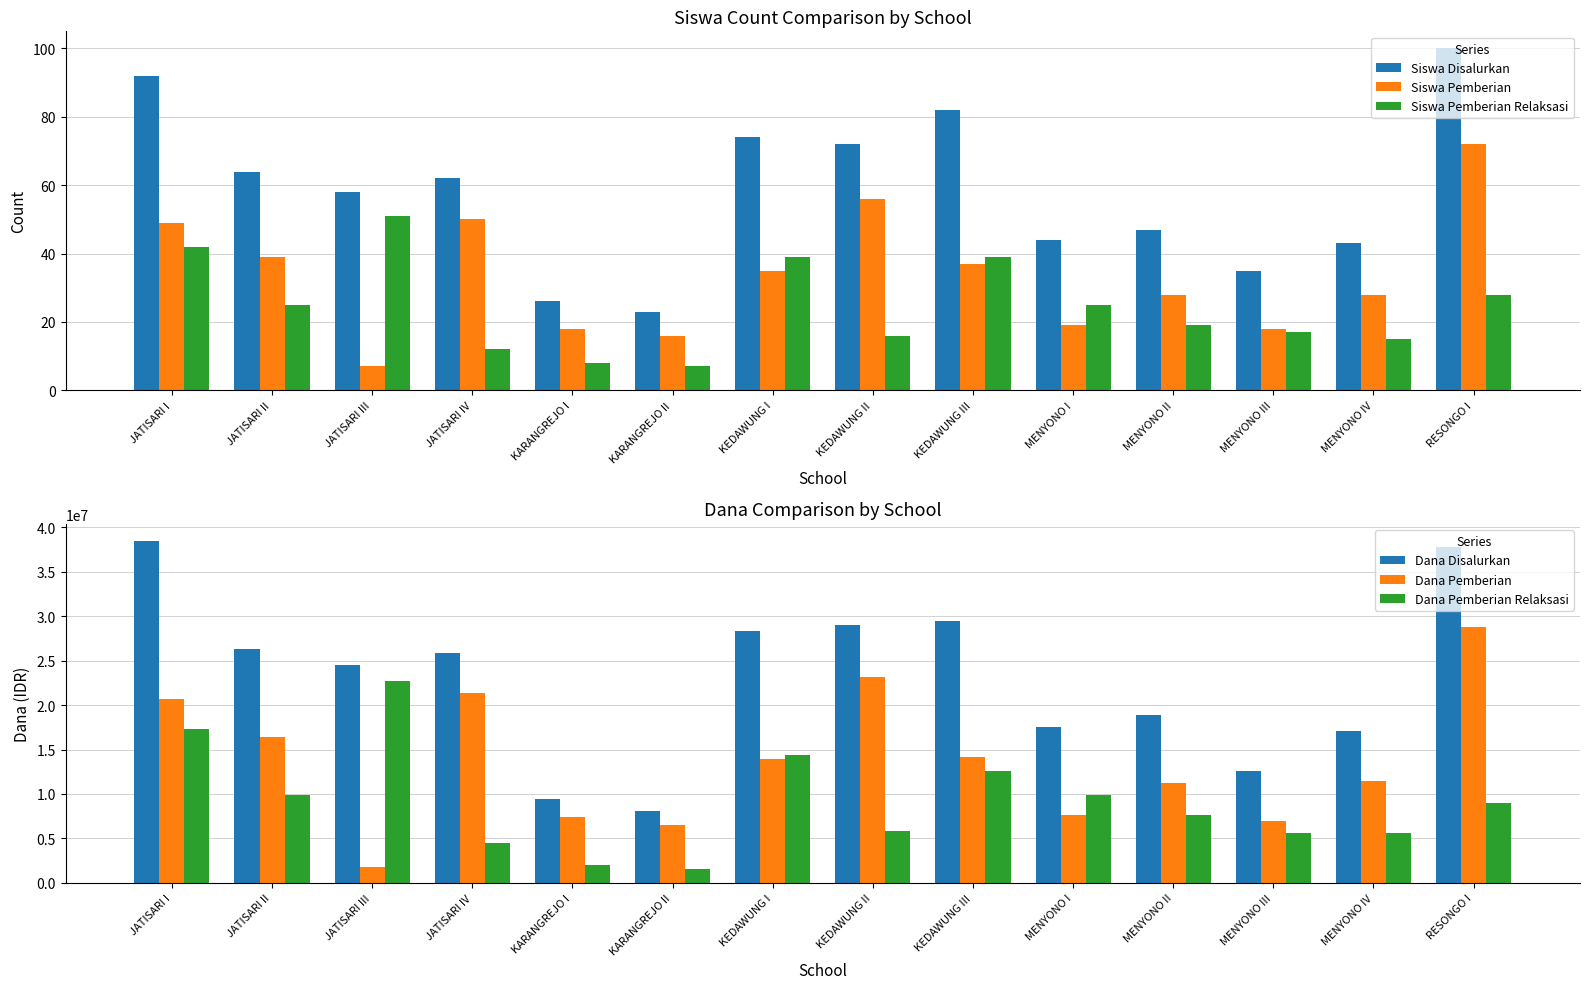

The Dana Pemberian Relaksasi series shows 2925065 at KARANGREJO I. True or false?

False